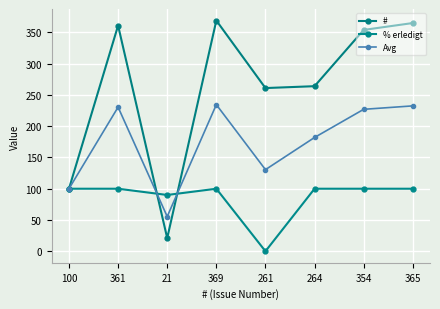

Is the value of Avg at 261 greater than the value of % erledigt at 354?

Yes